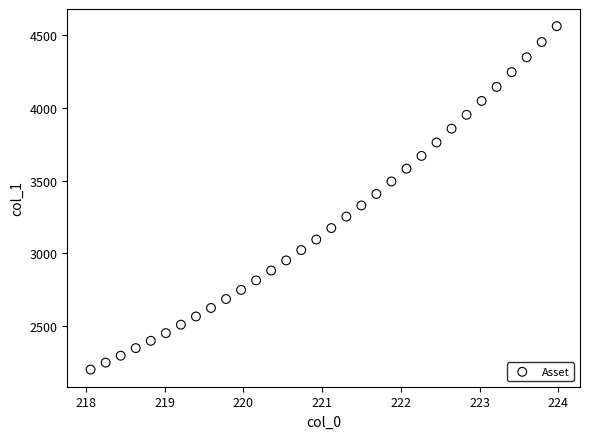

What is the range of X values (max minus min)?

5.9